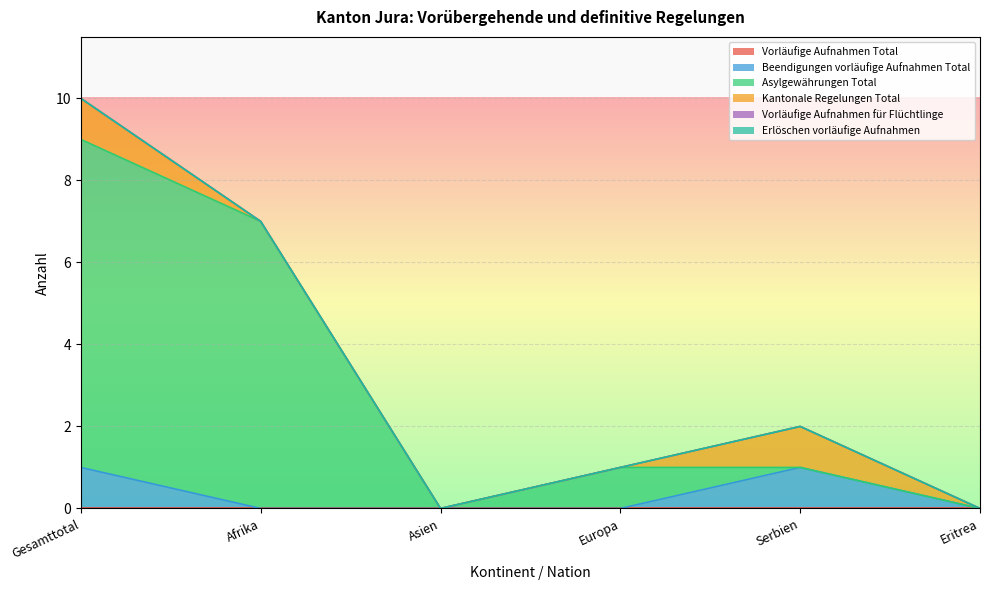

At how many categories does at least one series exceed 2?

2